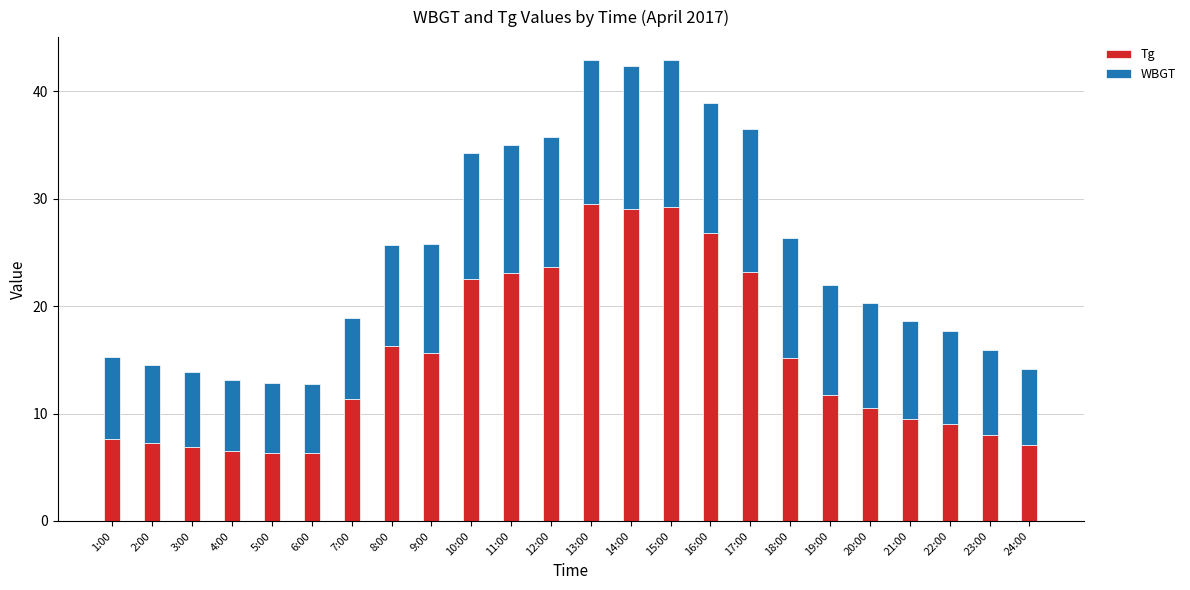

What is the average value of the Tg series?

15.1